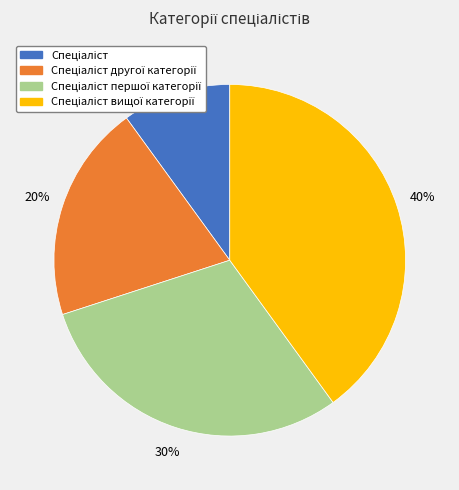

How many segments does this pie chart have?

4